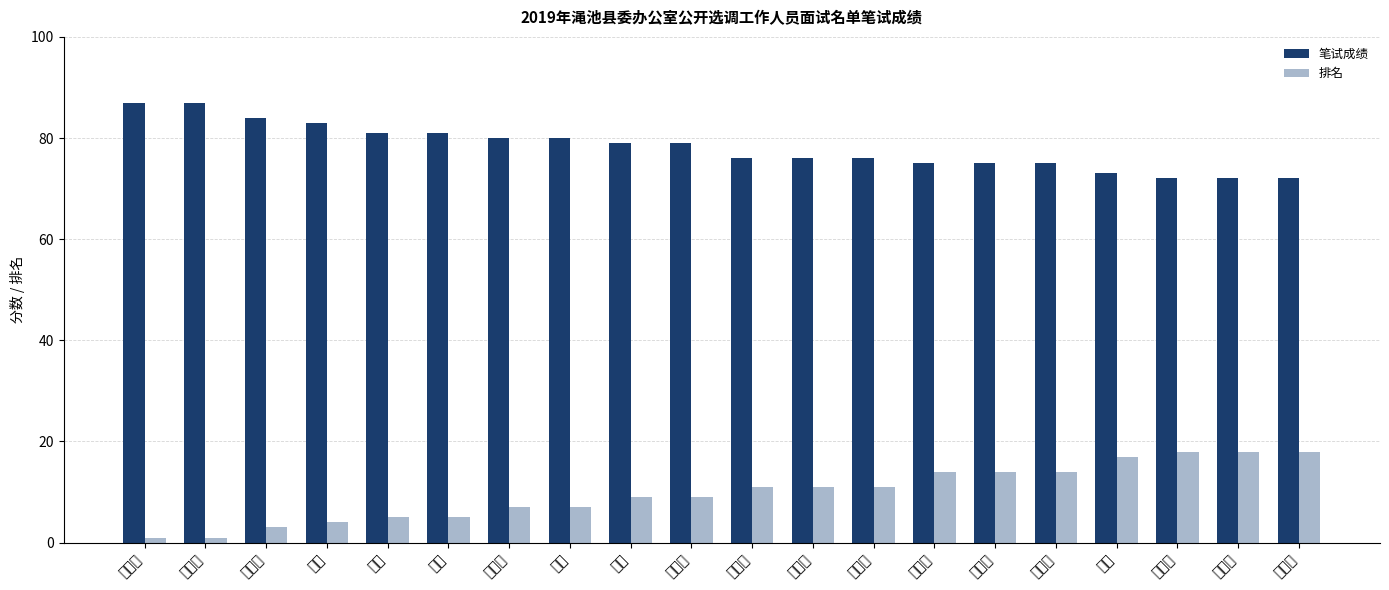

What are all the series names shown in the legend?

笔试成绩, 排名